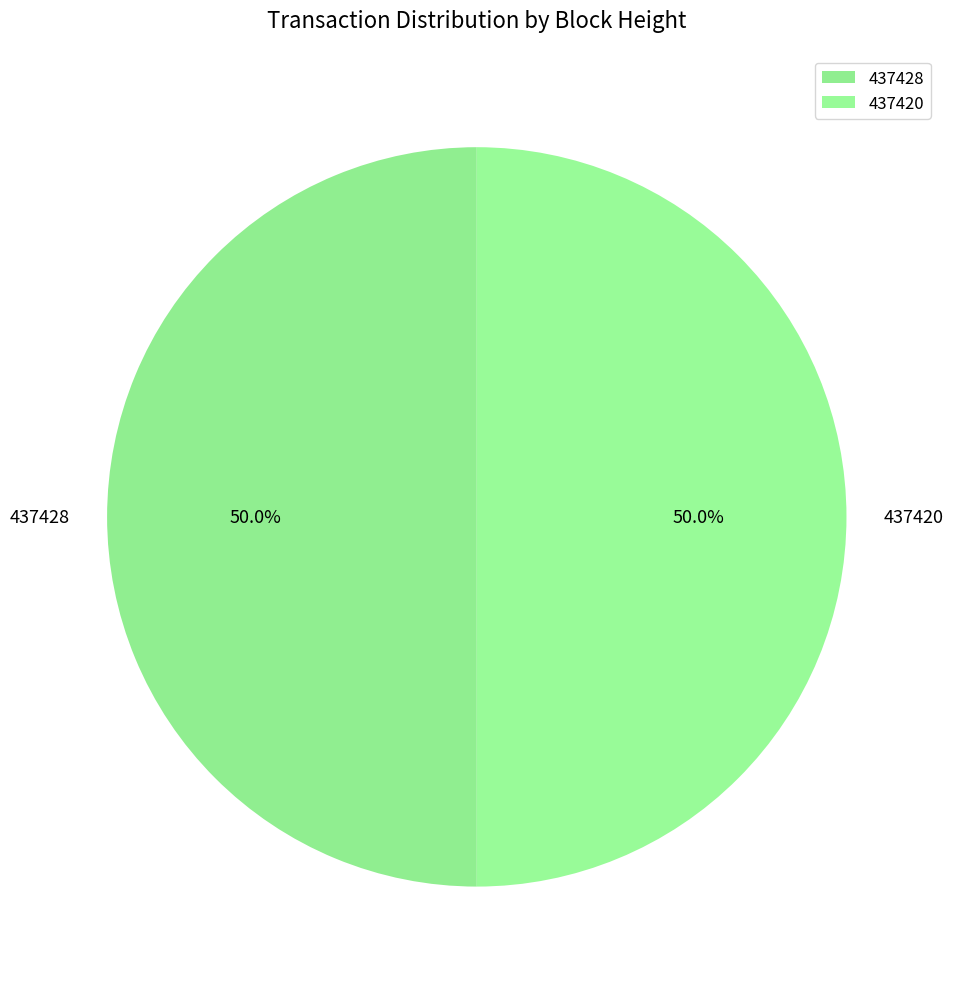

Approximately how many times larger is the value at 437428 compared to 437420?

1.0